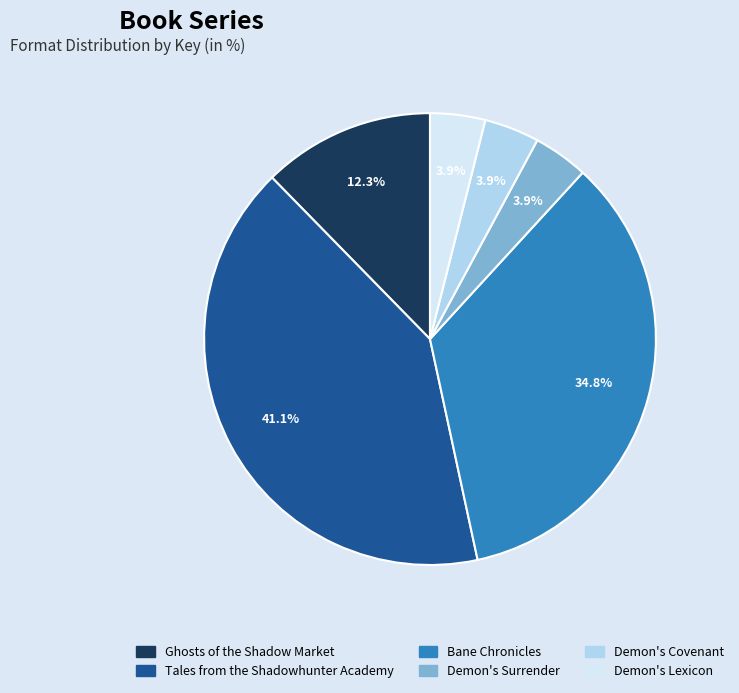

Which slice is the largest?

Tales from the Shadowhunter Academy